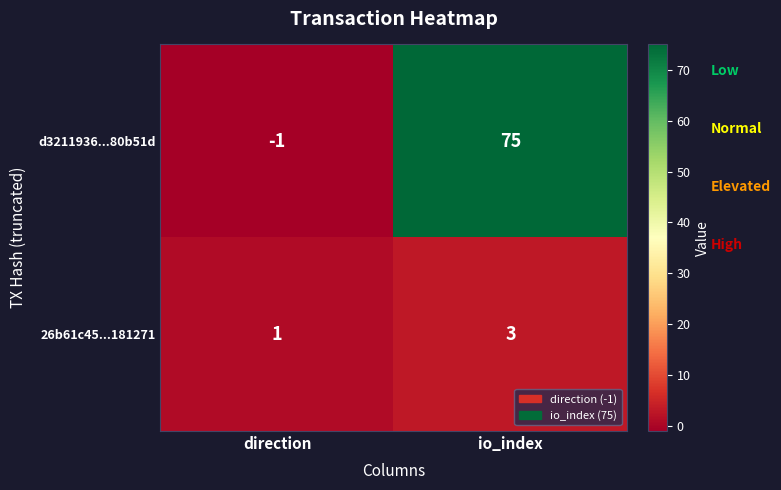

What is the difference between the d3211936...80b51d values at direction and io_index?

76